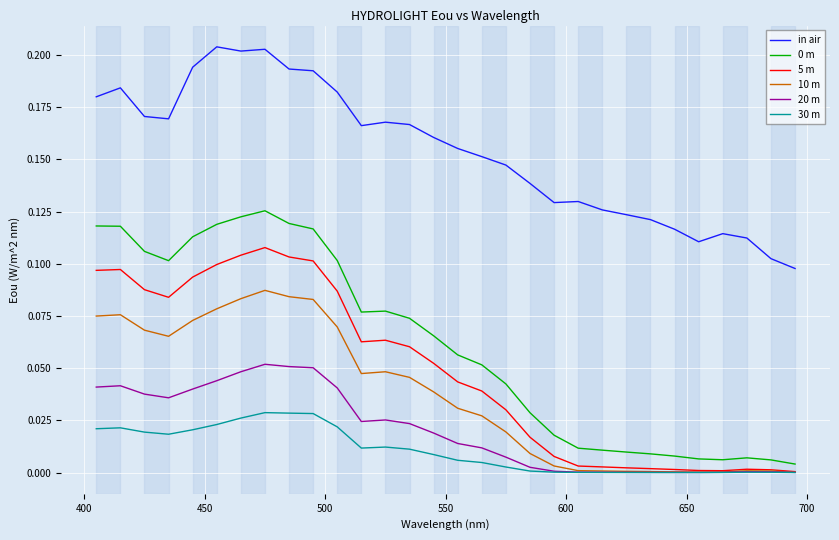

Which series has the largest total across all categories?

in air